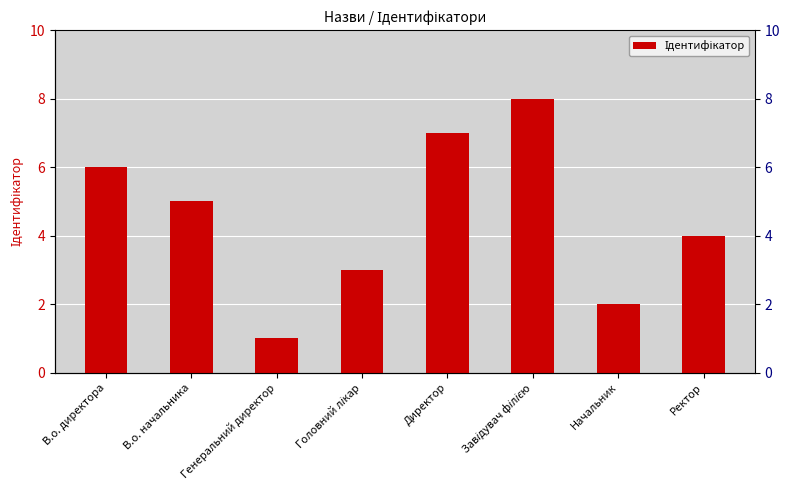

The value at В.о. директора is 6. True or false?

True